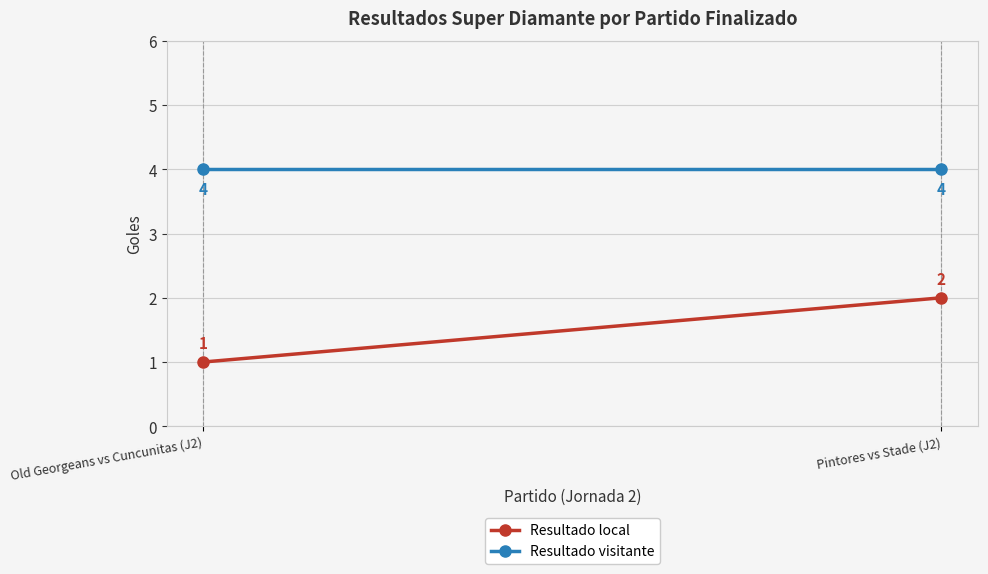

Read the Resultado local value at Pintores vs Stade (J2).

2